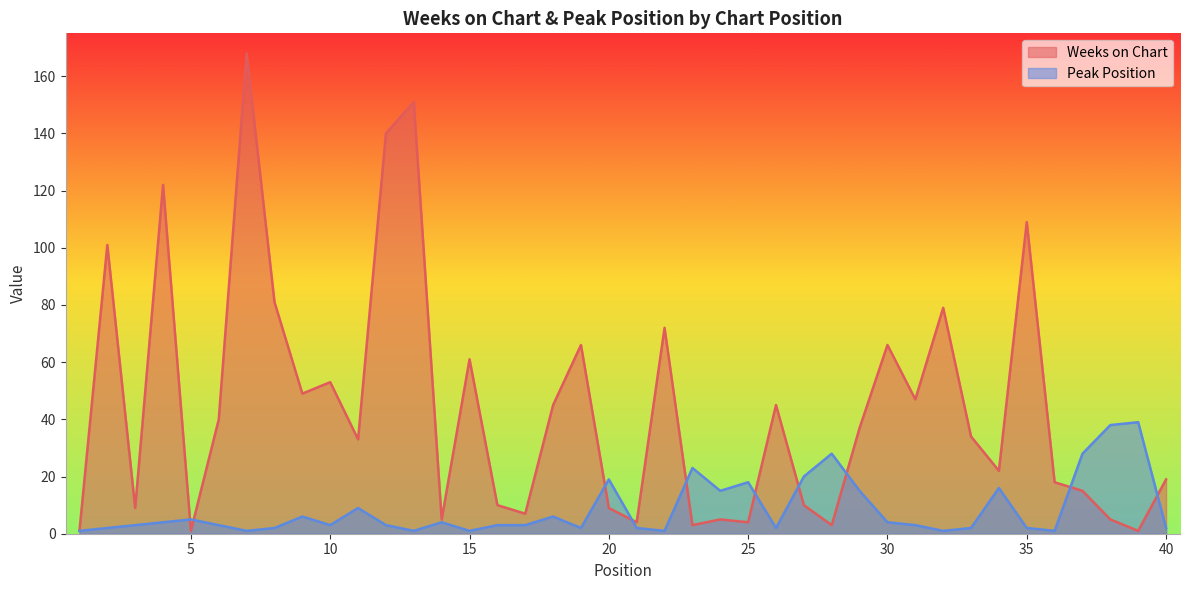

What is the smallest value displayed?

1